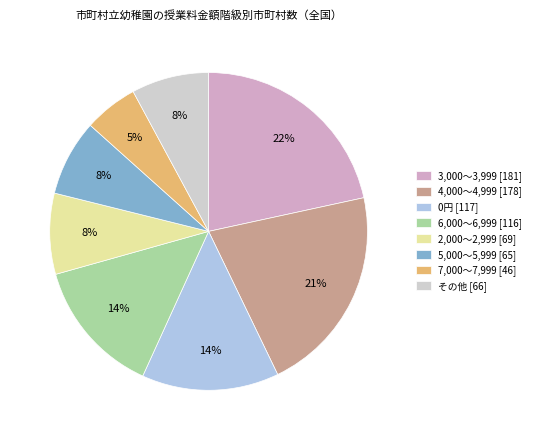

Is it true that 5,000～5,999 [65] is 20% of the pie?

False